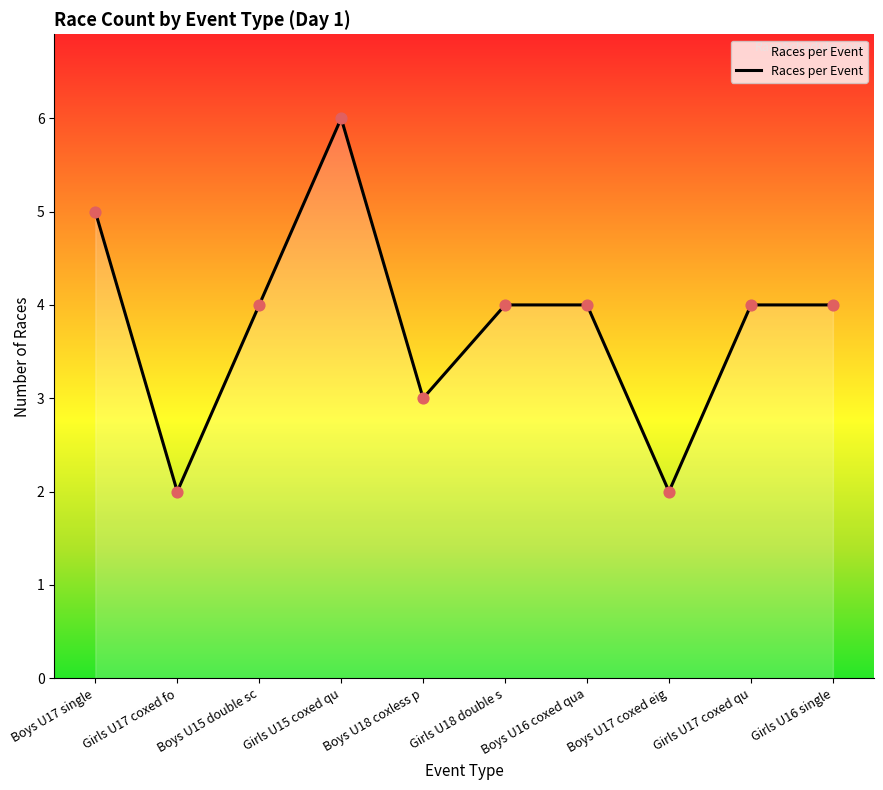

What is the change in value from Girls U17 coxed fo to Girls U15 coxed qu?

+4